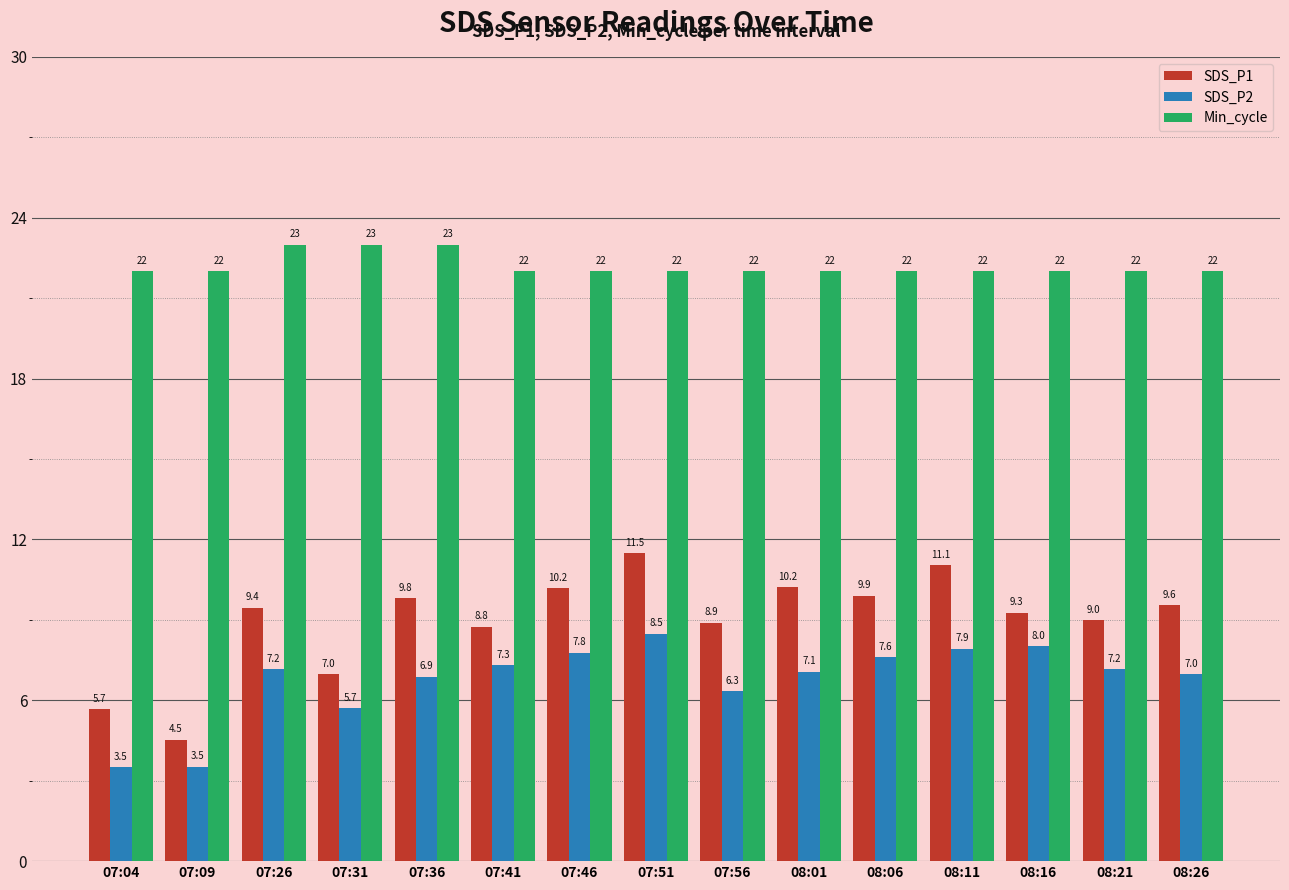

Which series has the widest spread of values?

SDS_P1